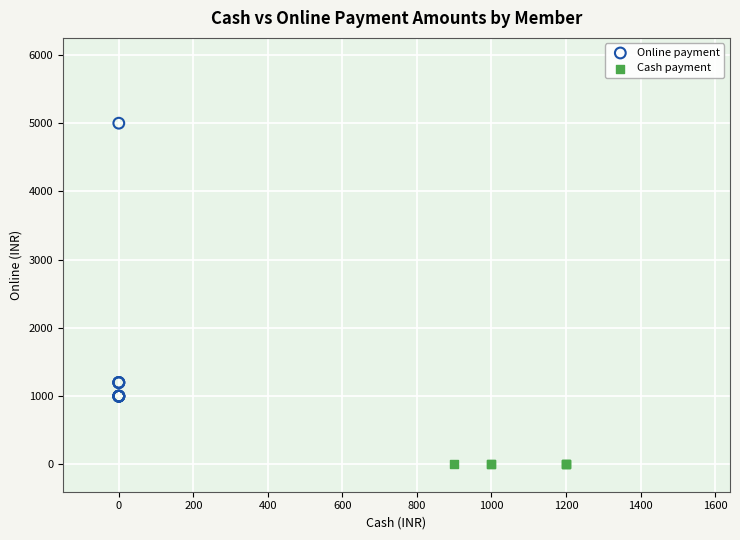

Which series reaches the maximum Y coordinate?

Online payment